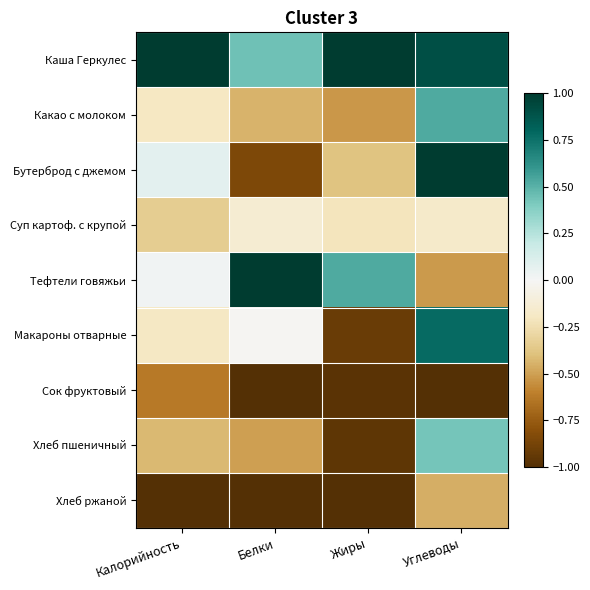

List the series in order of their peak value, lowest first.

Сок фруктовый, Хлеб ржаной, Суп картоф. с крупой, Хлеб пшеничный, Какао с молоком, Макароны отварные, Каша Геркулес, Бутерброд с джемом, Тефтели говяжьи